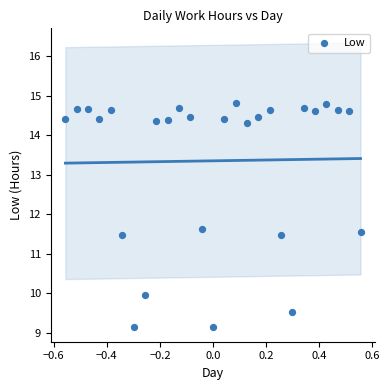

What is the range of X values (max minus min)?

1.1